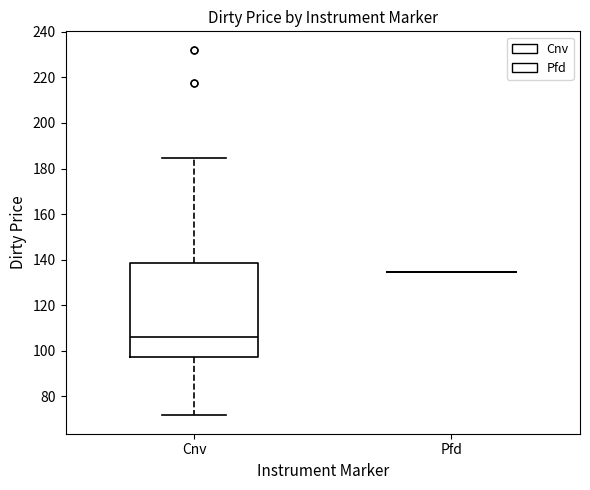

Comparing the boxes themselves (not the whiskers), which one is the tallest?

Cnv